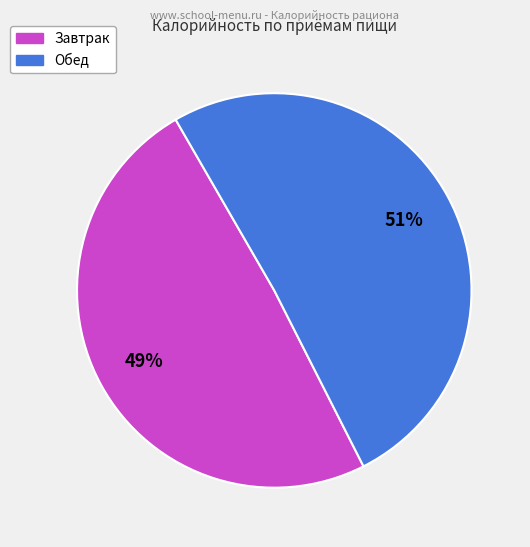

To the nearest percent, what is the difference between the largest and smallest slice percentages?

2%